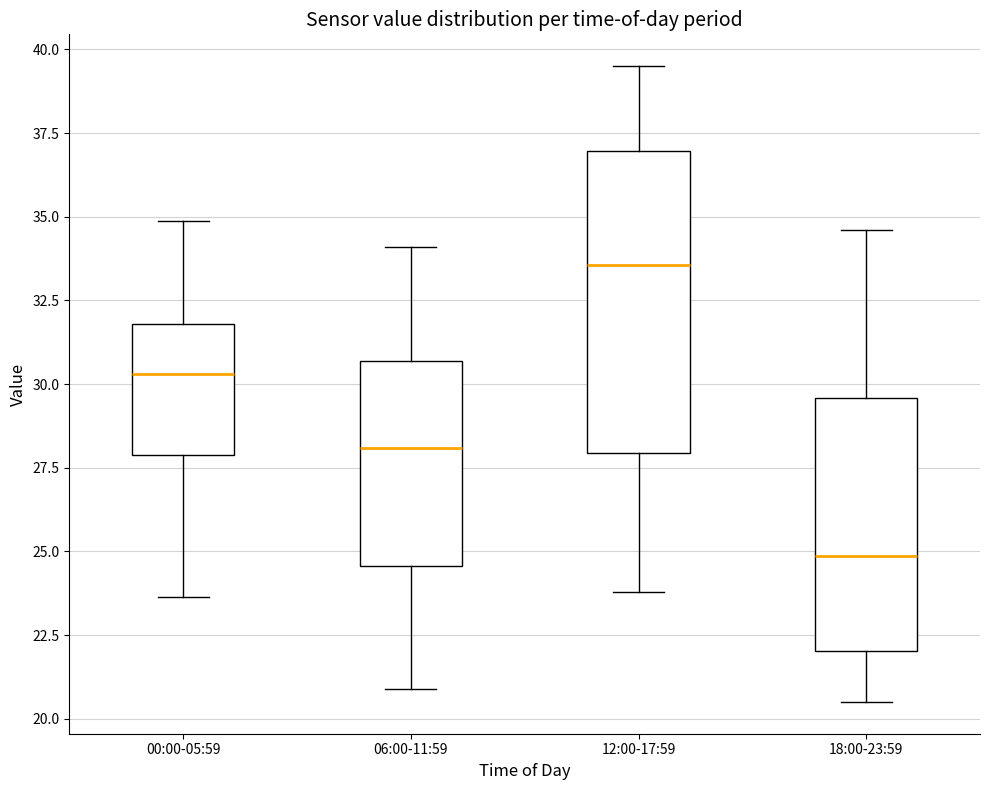

Reading left to right, read every box against the y-axis: the position of its median line, the range the box covers, and the ends of its whiskers. The values are not printed on the chart, so give them approximately, as read against the axis.

00:00-05:59: median 30.5, box 28.0 to 32.0, whiskers 23.5 to 35.0
06:00-11:59: median 28.0, box 24.5 to 30.5, whiskers 21.0 to 34.0
12:00-17:59: median 33.5, box 28.0 to 37.0, whiskers 24.0 to 39.5
18:00-23:59: median 25.0, box 22.0 to 29.5, whiskers 20.5 to 34.5